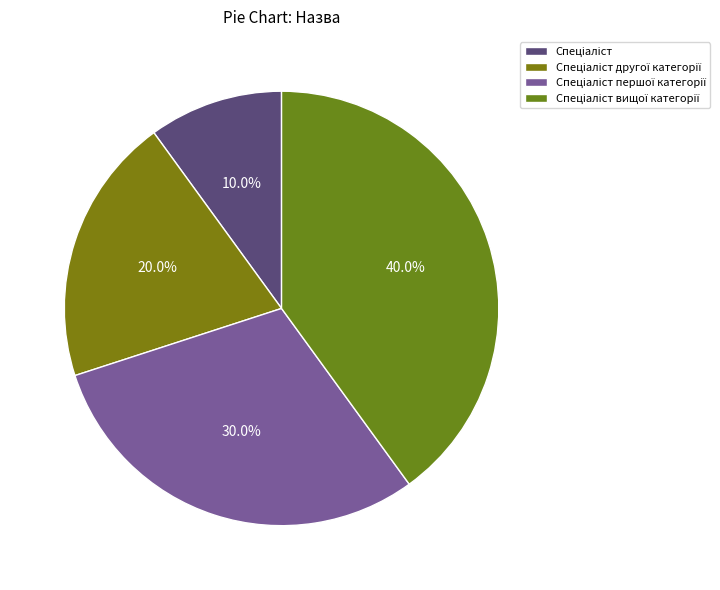

Is Спеціаліст другої категорії the majority of the pie?

No